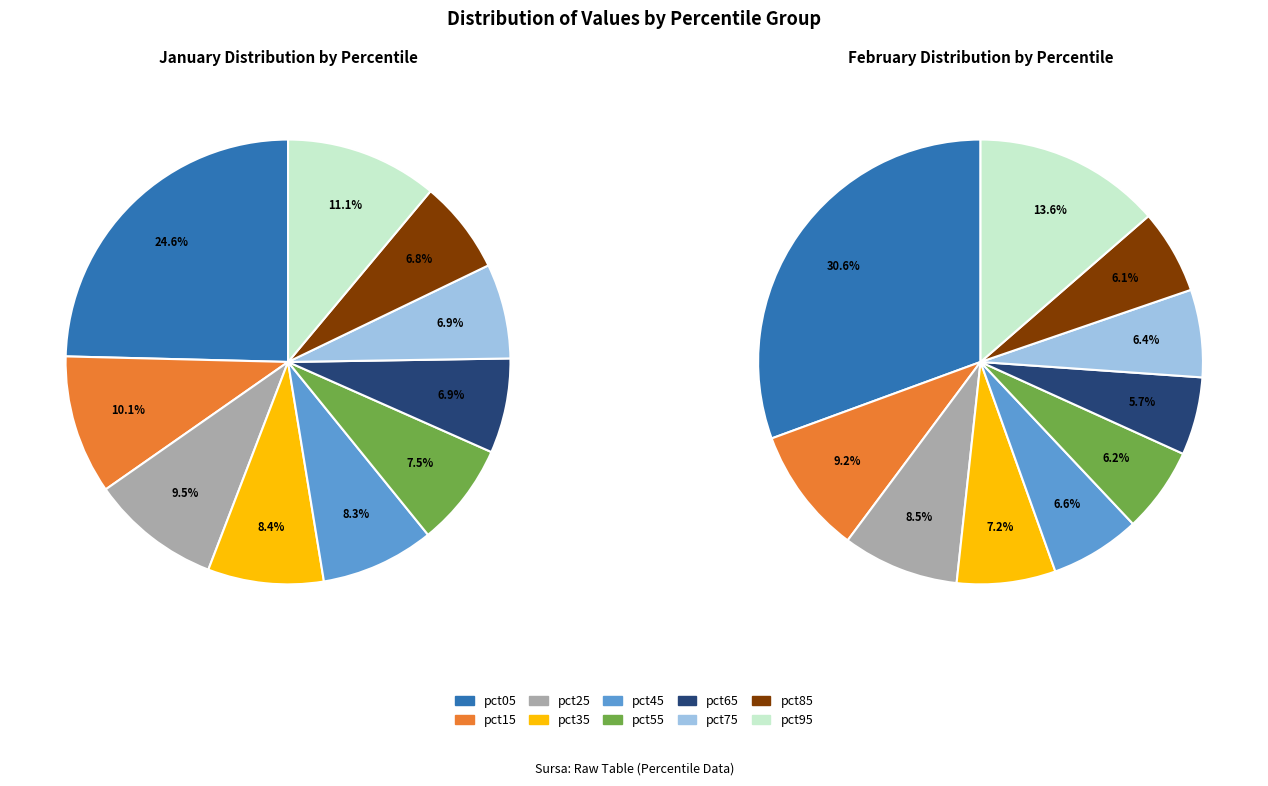

Is there any slice that represents more than half of the pie?

No